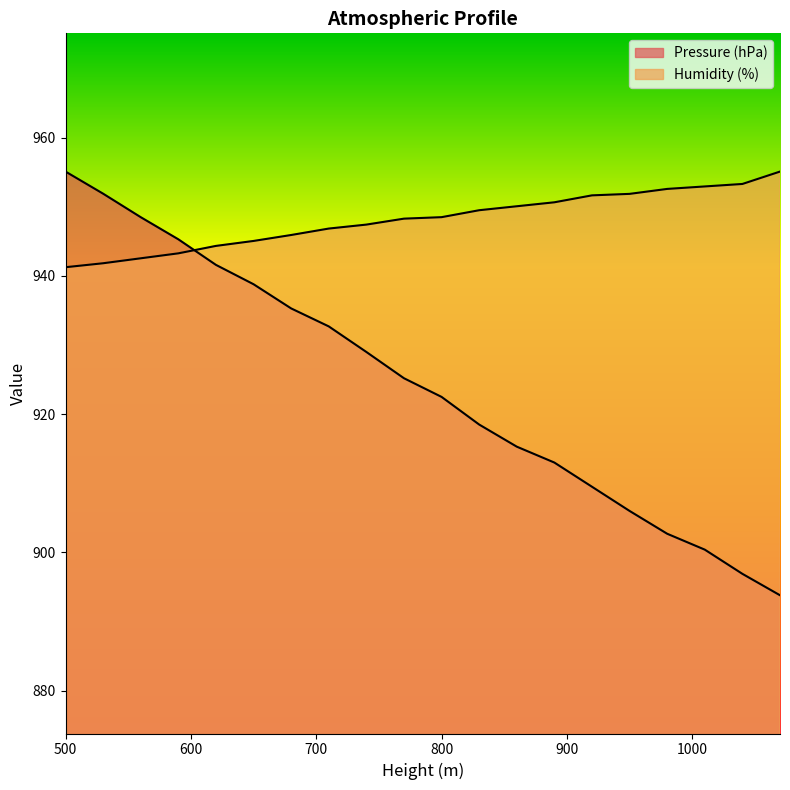

How many values in the Pressure (hPa) series are below 925?

10